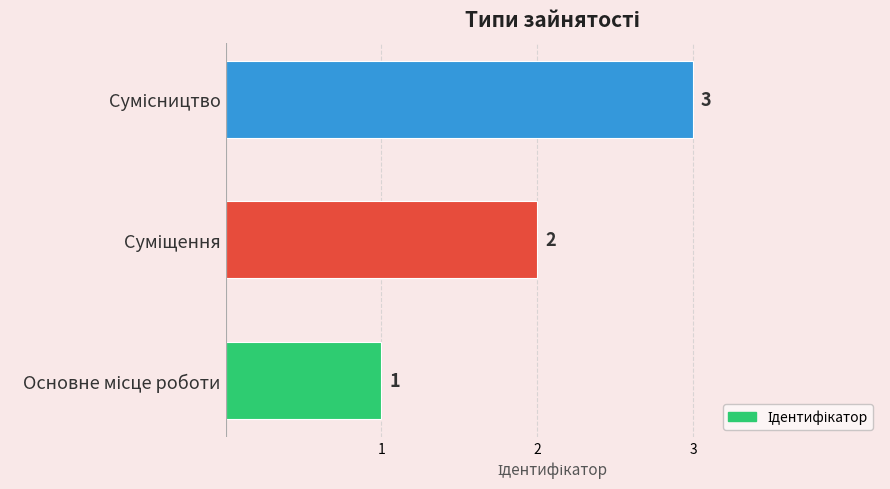

What is the sum of all values?

6